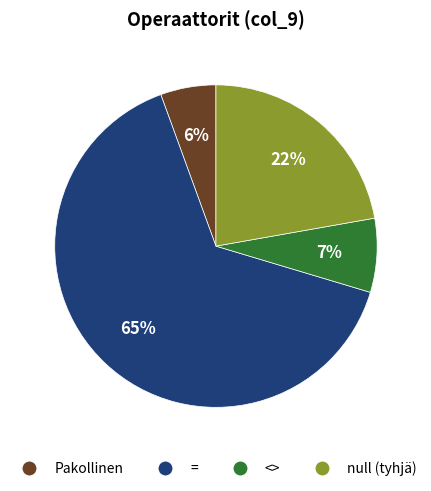

Count the number of slices in the pie.

4